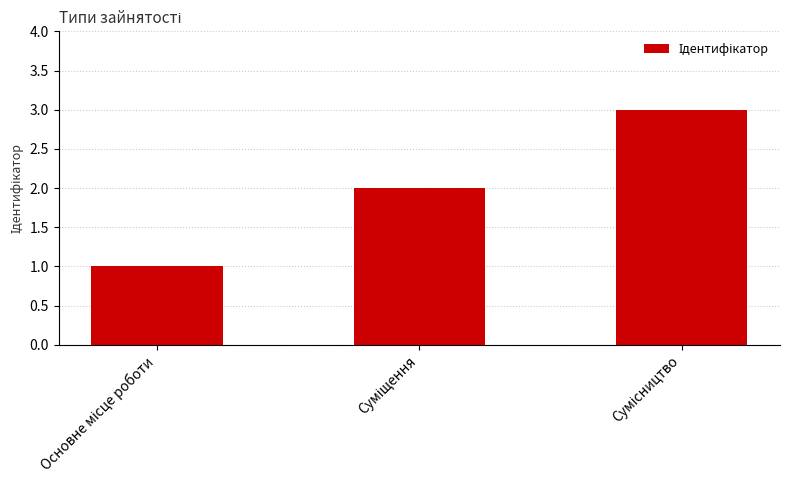

Reading left to right, transcribe all the data shown in this chart.

1	2	3